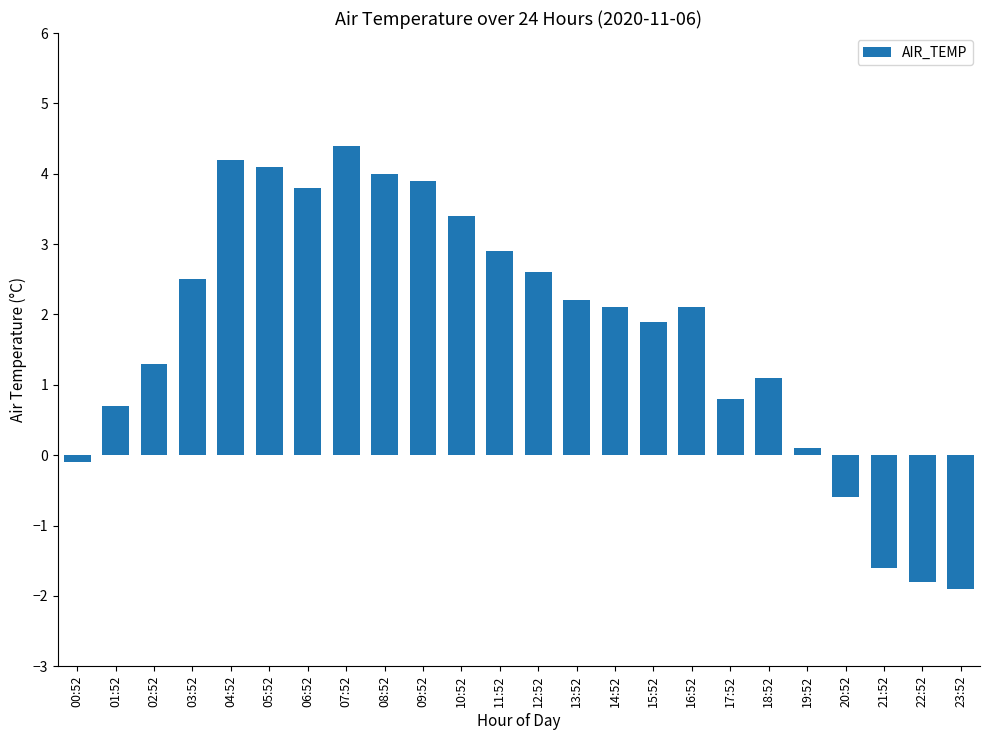

Reading right to left, list all the values displayed in this chart.

-1.9	-1.8	-1.6	-0.6	0.1	1.1	0.8	2.1	1.9	2.1	2.2	2.6	2.9	3.4	3.9	4.0	4.4	3.8	4.1	4.2	2.5	1.3	0.7	-0.1